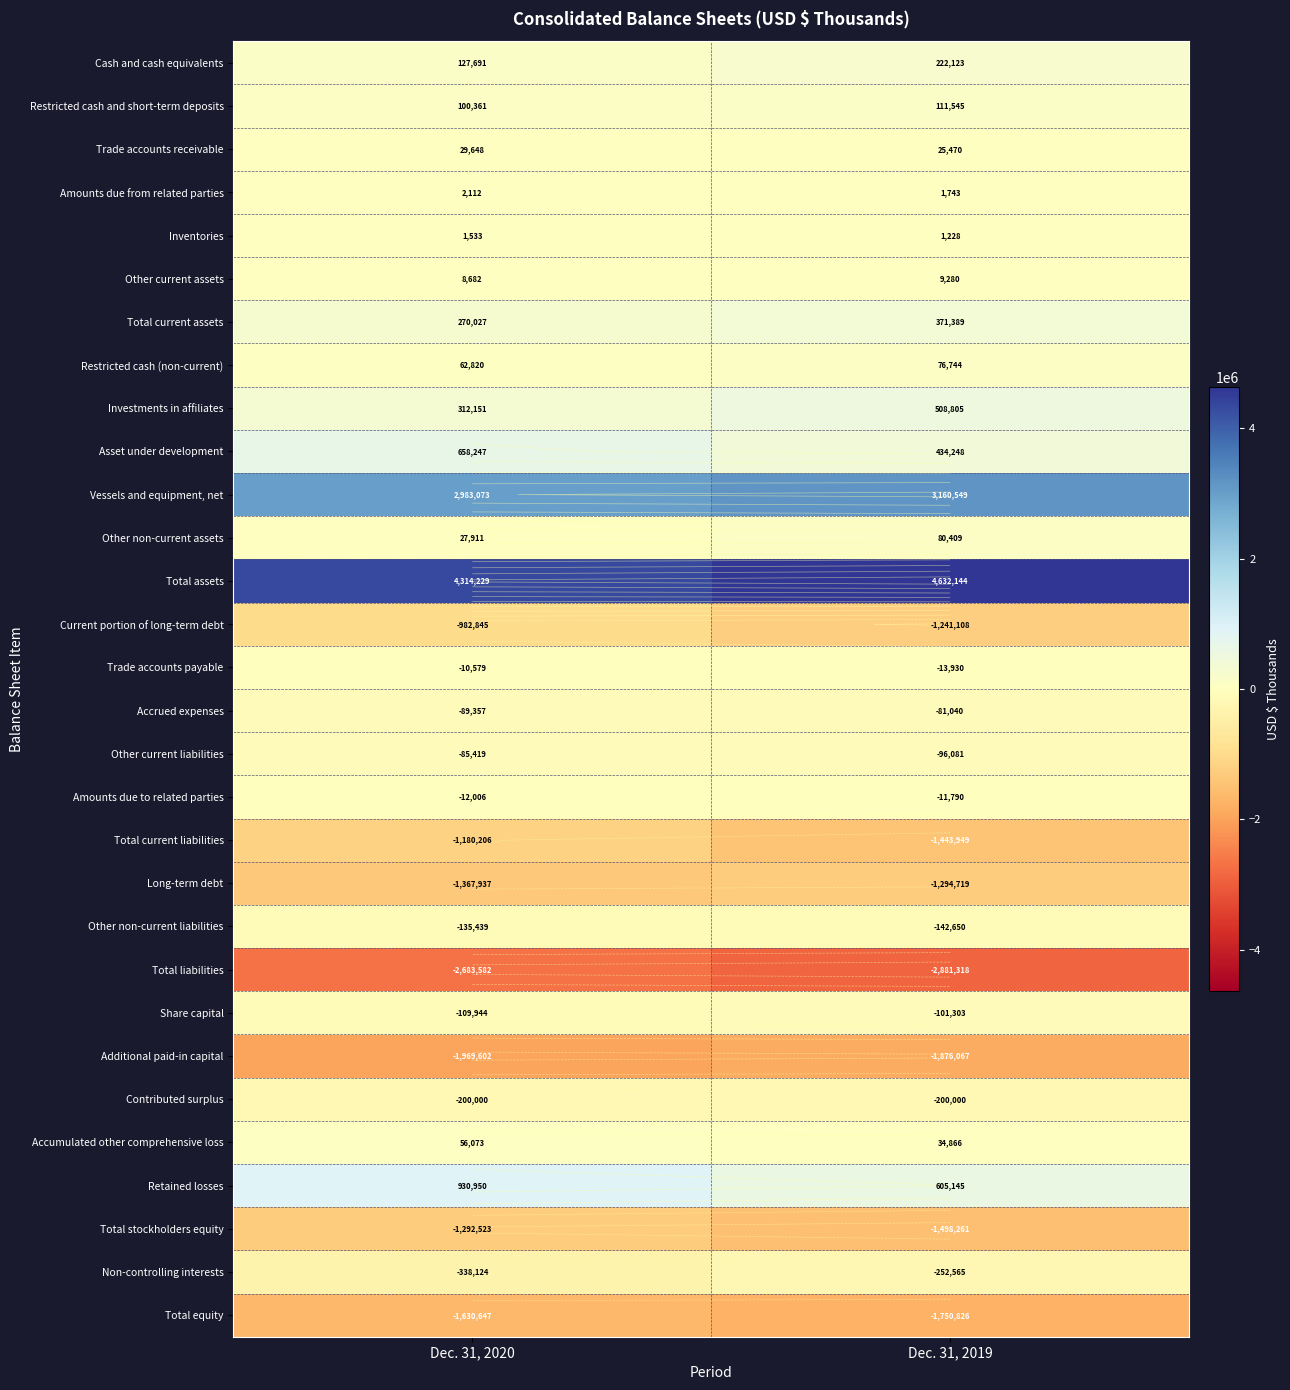

How many values in the Vessels and equipment, net series are below 3160549?

1